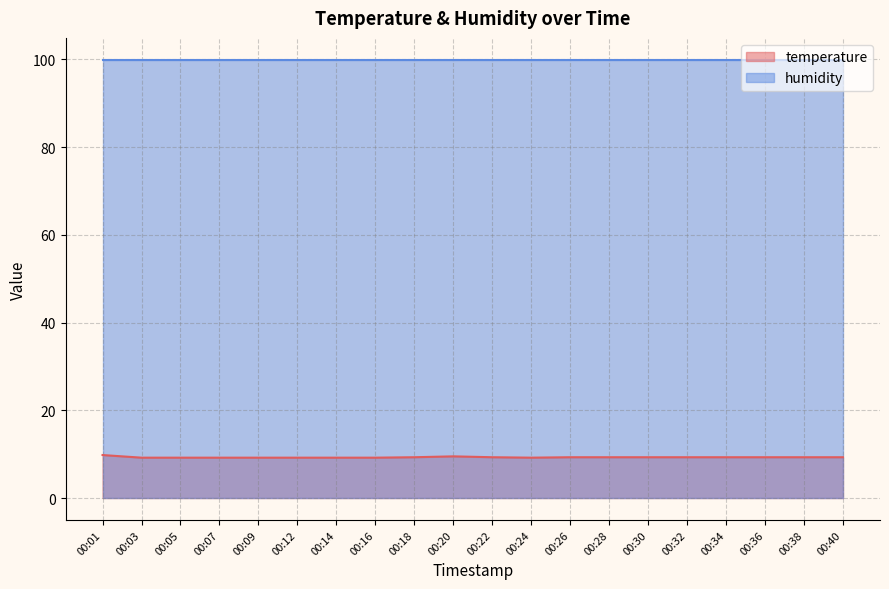

Where is the first local minimum?

00:24